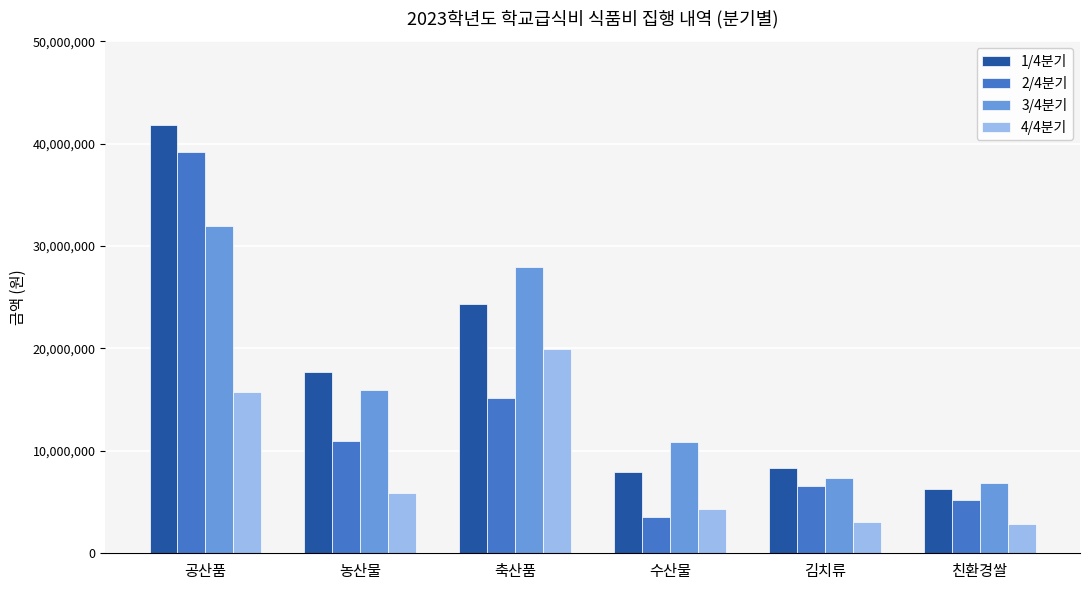

Between 축산품 and 수산물, which series saw the biggest shift?

3/4분기